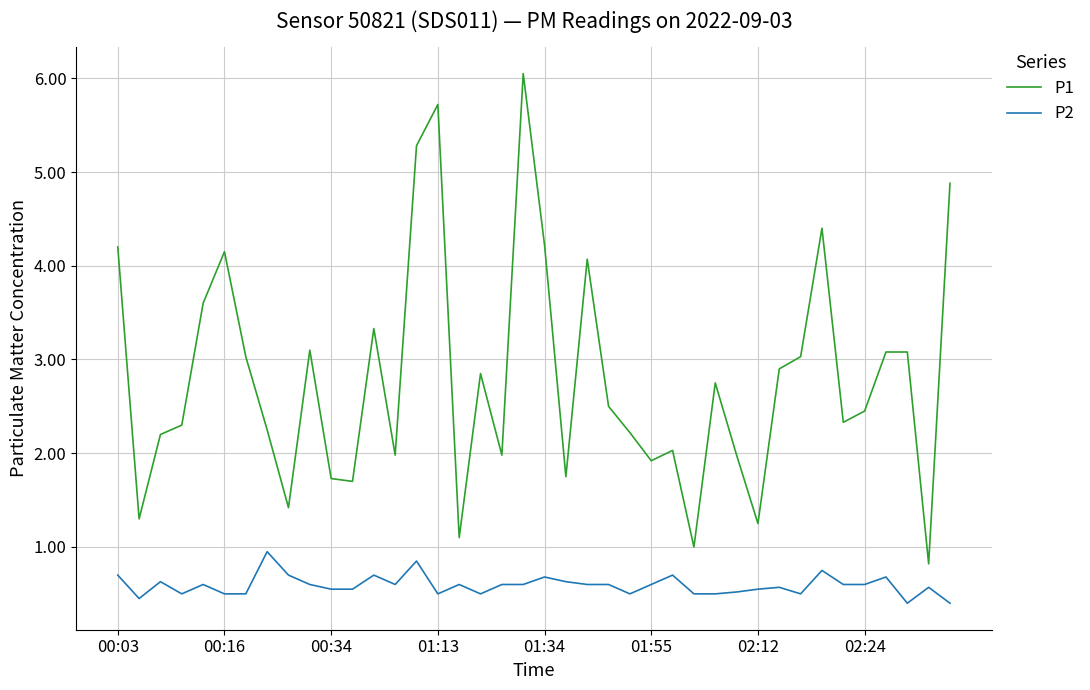

What are all the series names shown in the legend?

P1, P2